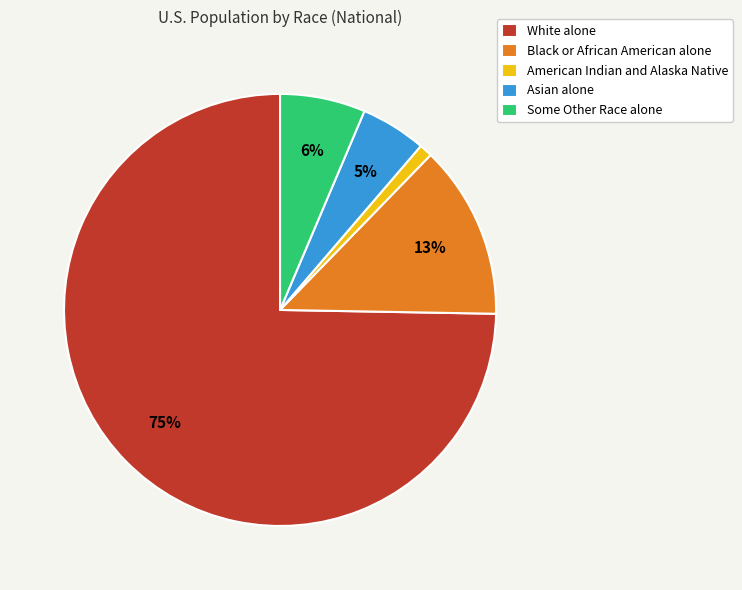

Between Asian alone and White alone, which is larger?

White alone